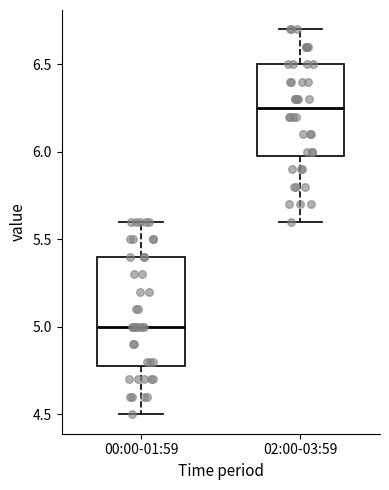

Which box has the highest median line?

02:00-03:59